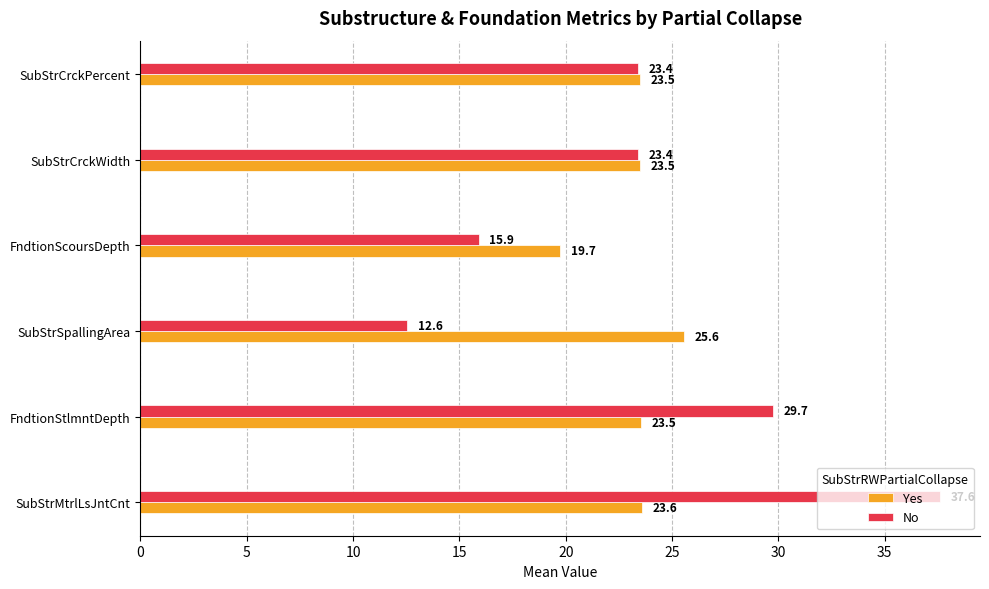

Count the number of data series in this chart.

2